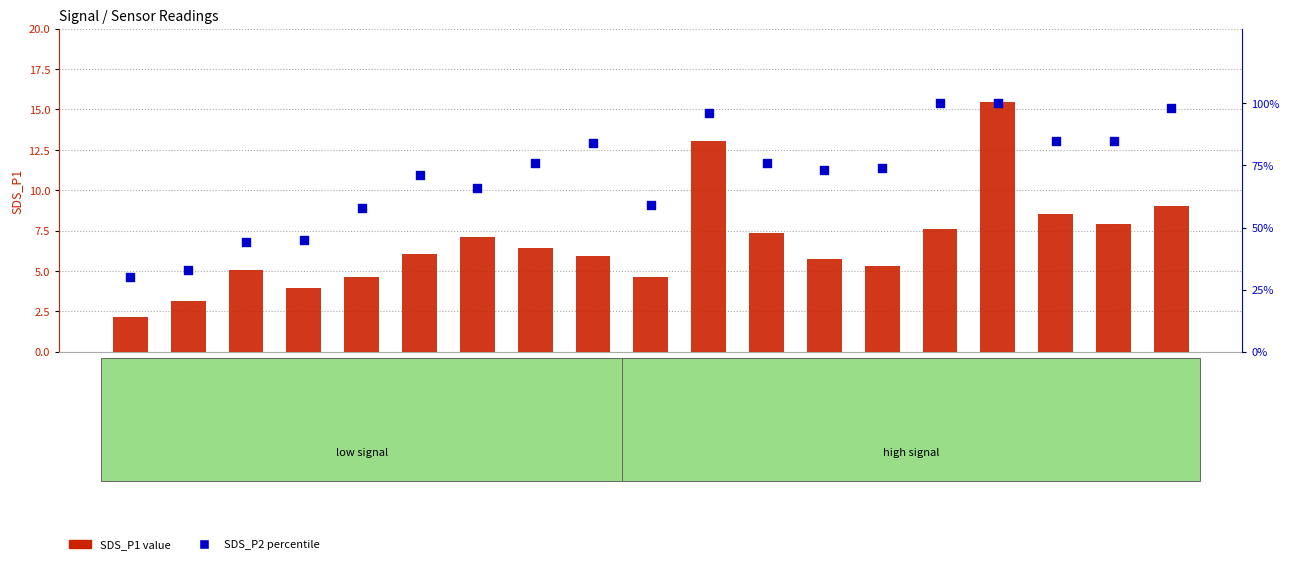

At how many categories does at least one series exceed 82?

7